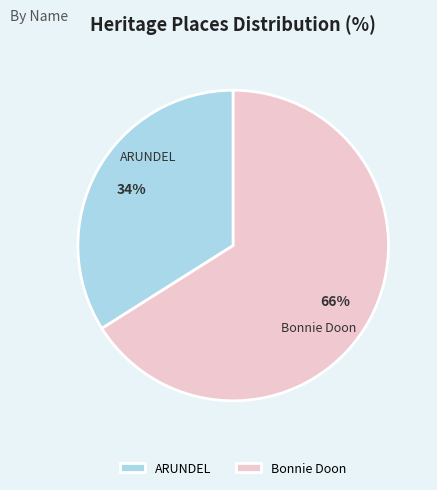

Which category has the smallest portion of the pie?

ARUNDEL